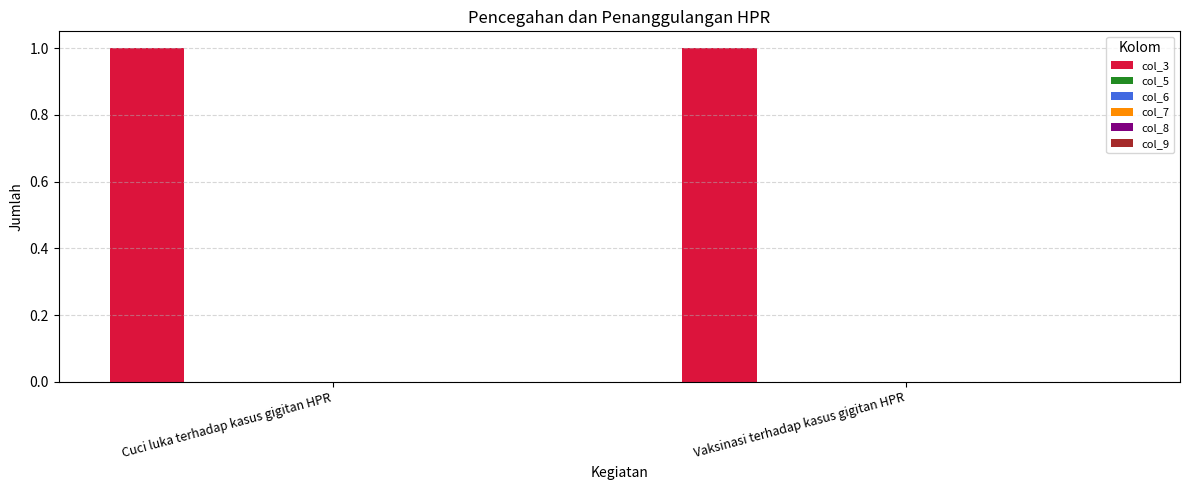

Reading left to right, list all the values displayed in this chart.

col_3: Cuci luka terhadap kasus gigitan HPR=1	Vaksinasi terhadap kasus gigitan HPR=1
col_5: Cuci luka terhadap kasus gigitan HPR=0	Vaksinasi terhadap kasus gigitan HPR=0
col_6: Cuci luka terhadap kasus gigitan HPR=0	Vaksinasi terhadap kasus gigitan HPR=0
col_7: Cuci luka terhadap kasus gigitan HPR=0	Vaksinasi terhadap kasus gigitan HPR=0
col_8: Cuci luka terhadap kasus gigitan HPR=0	Vaksinasi terhadap kasus gigitan HPR=0
col_9: Cuci luka terhadap kasus gigitan HPR=0	Vaksinasi terhadap kasus gigitan HPR=0